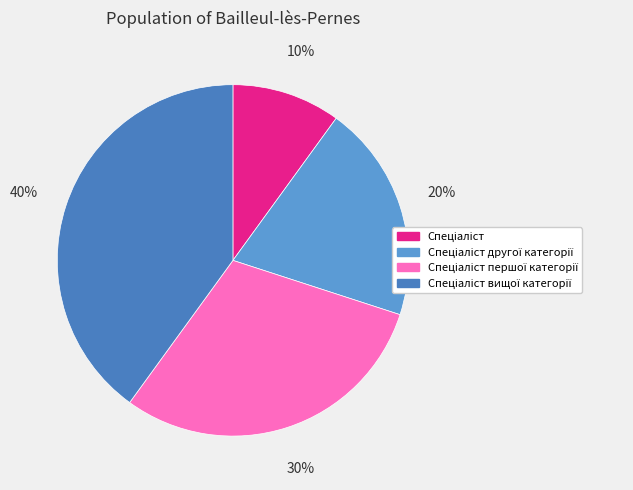

What is the smallest slice in the pie chart?

Спеціаліст